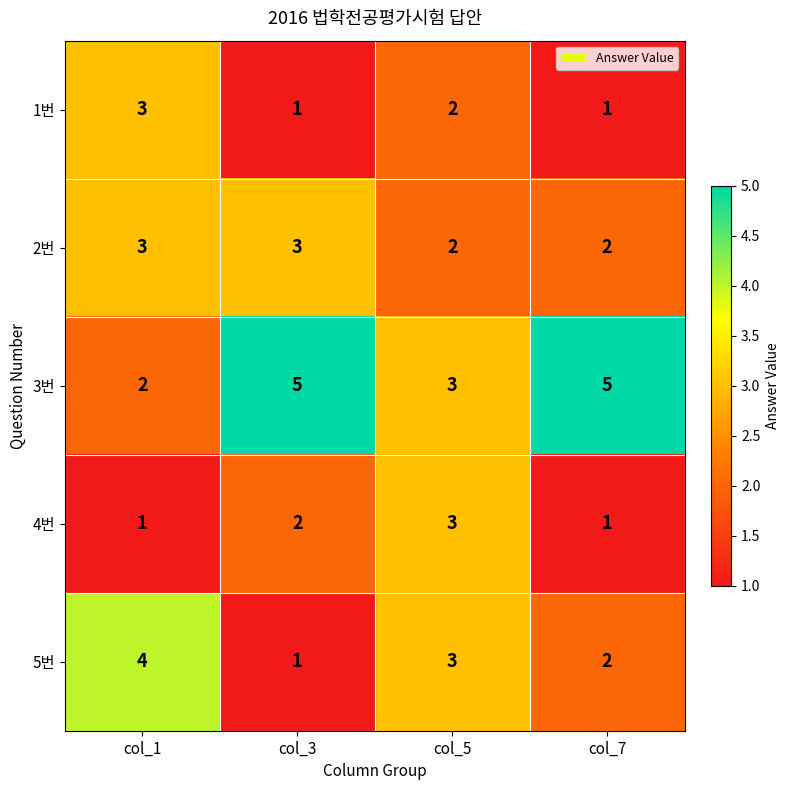

Reading right to left, what are all the values shown in this chart?

1번: 1	2	1	3
2번: 2	2	3	3
3번: 5	3	5	2
4번: 1	3	2	1
5번: 2	3	1	4